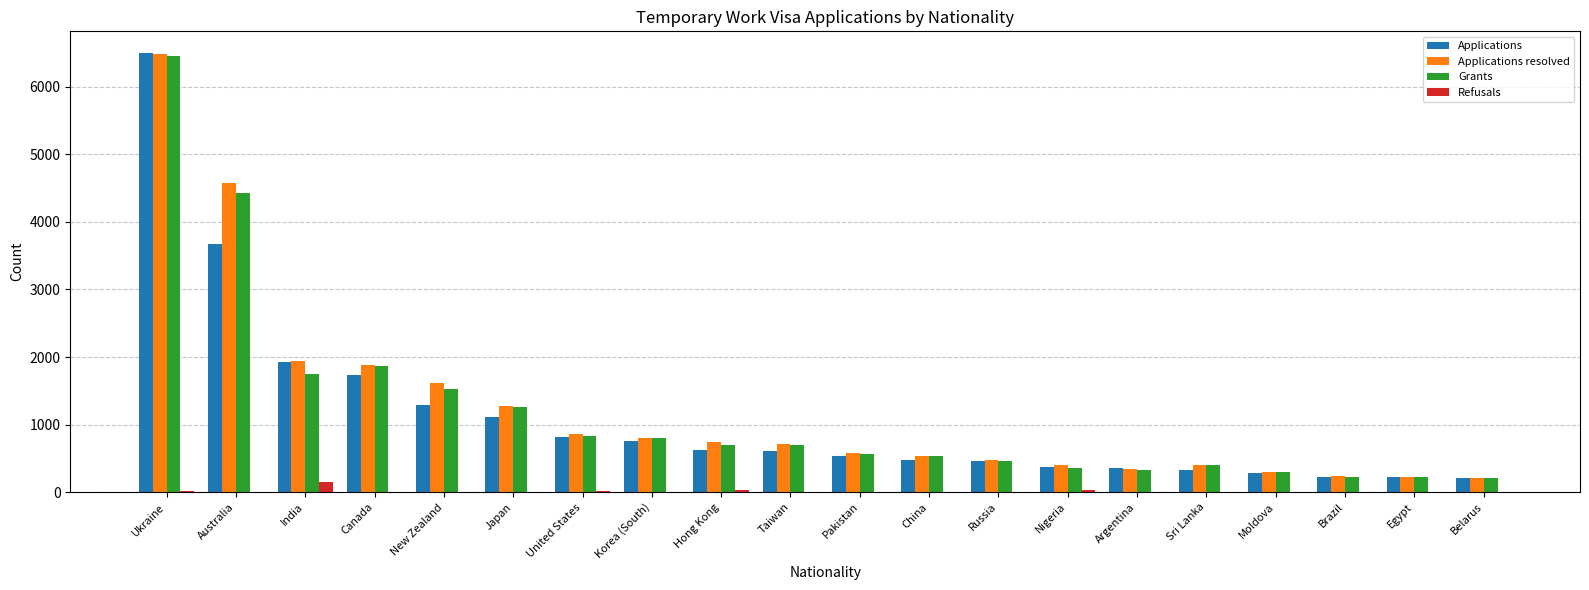

Read the Refusals value at Nigeria.

31